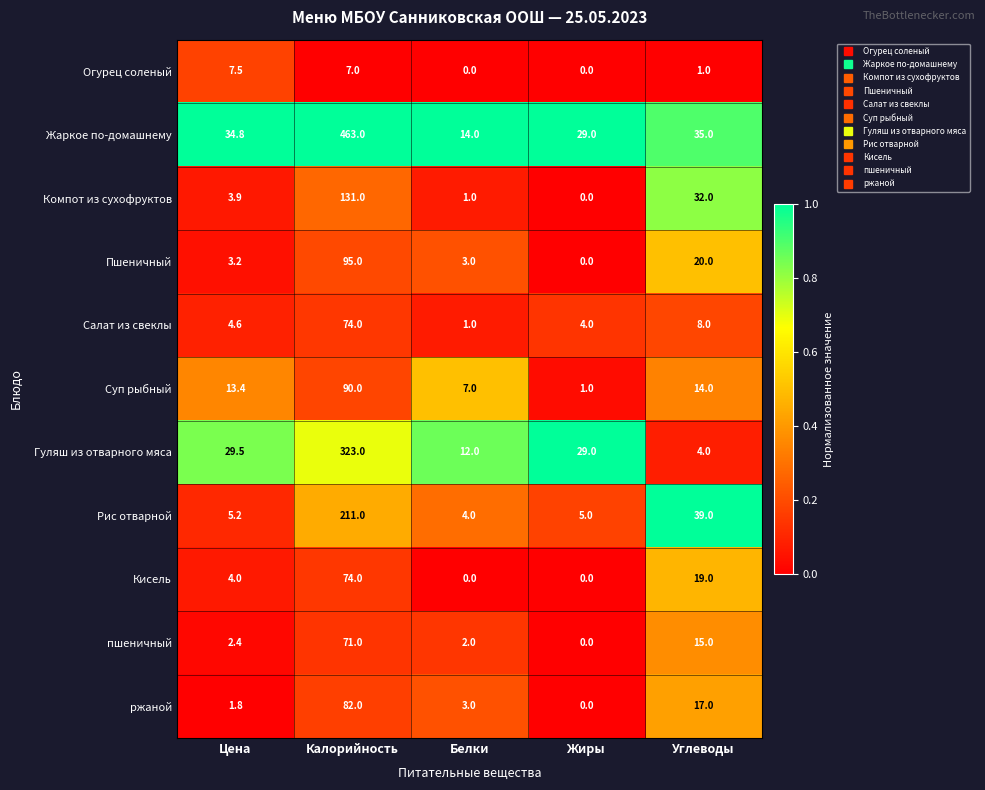

The Пшеничный series shows 0.0 at Жиры. True or false?

True